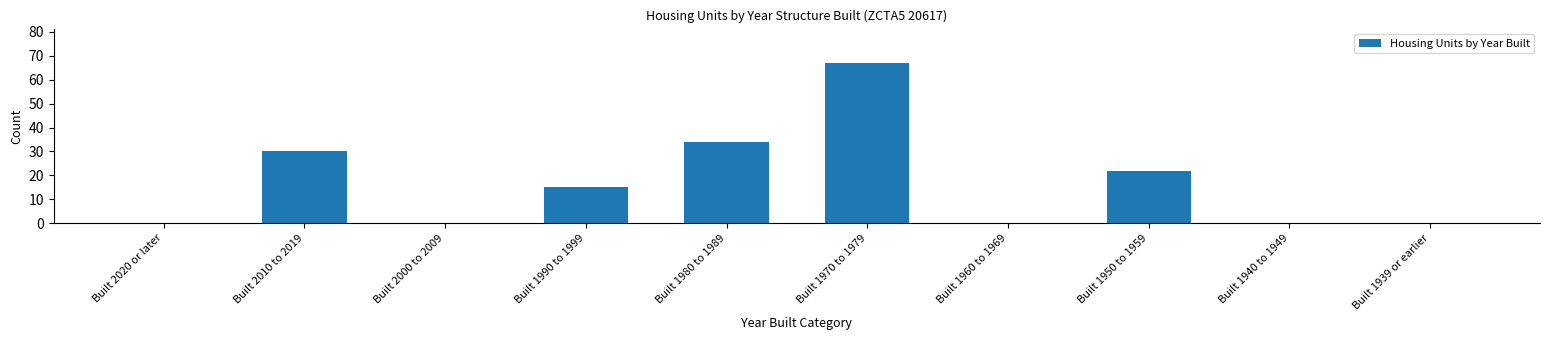

Reading left to right, list all the values displayed in this chart.

Built 2020 or later=0	Built 2010 to 2019=30	Built 2000 to 2009=0	Built 1990 to 1999=15	Built 1980 to 1989=34	Built 1970 to 1979=67	Built 1960 to 1969=0	Built 1950 to 1959=22	Built 1940 to 1949=0	Built 1939 or earlier=0